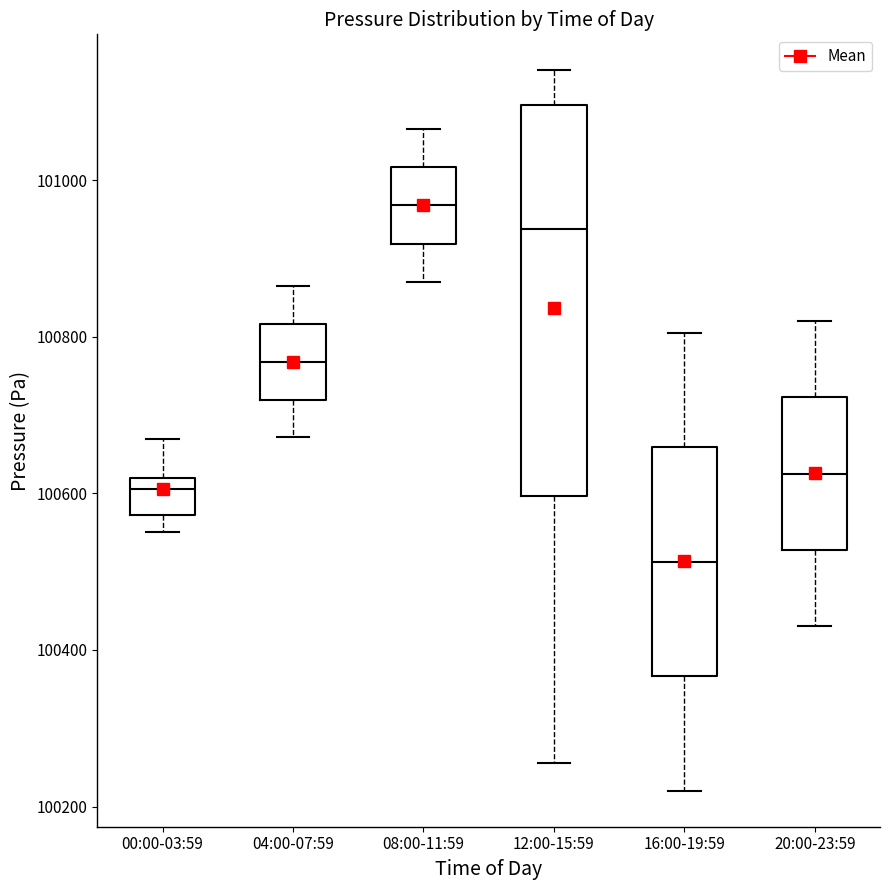

Reading left to right, read every box against the y-axis: the position of its median line, the range the box covers, and the ends of its whiskers. The values are not printed on the chart, so give them approximately, as read against the axis.

00:00-03:59: median 100600, box 100580 to 100620, whiskers 100560 to 100660
04:00-07:59: median 100760, box 100720 to 100820, whiskers 100680 to 100860
08:00-11:59: median 100960, box 100920 to 101020, whiskers 100880 to 101060
12:00-15:59: median 100940, box 100600 to 101100, whiskers 100260 to 101140
16:00-19:59: median 100520, box 100360 to 100660, whiskers 100220 to 100800
20:00-23:59: median 100620, box 100520 to 100720, whiskers 100440 to 100820